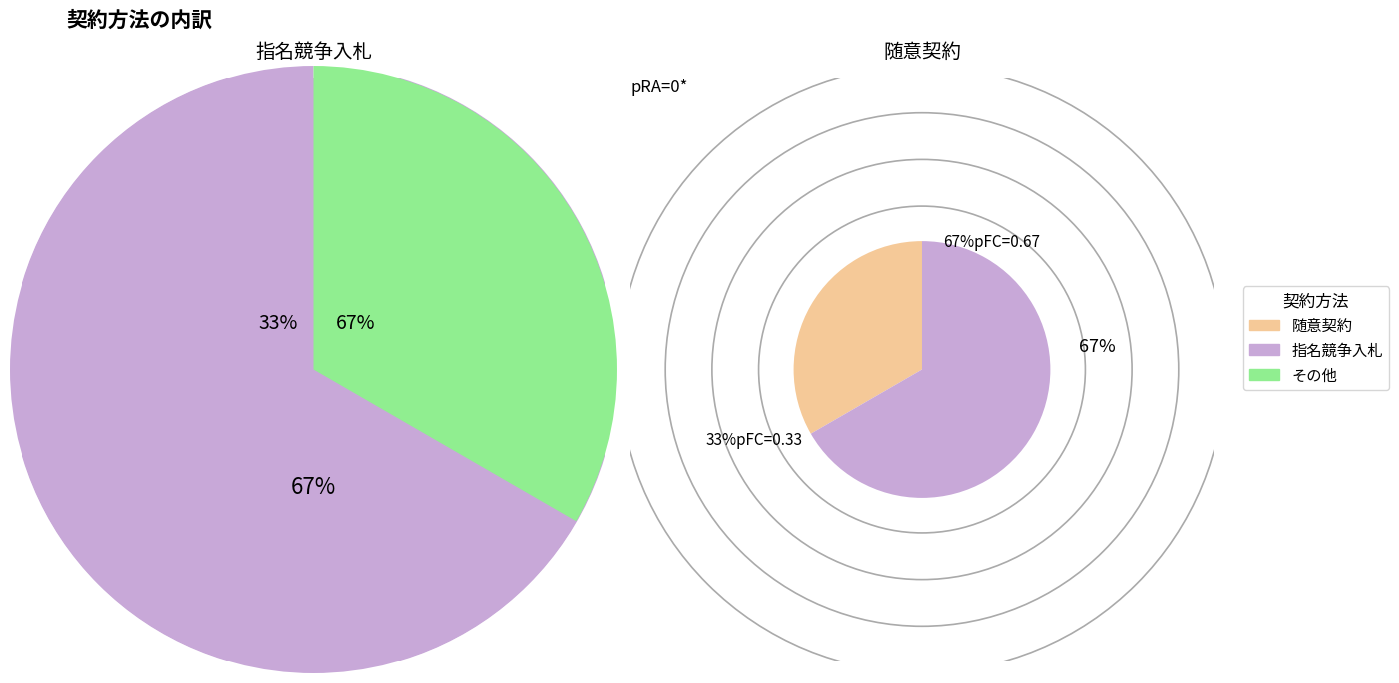

Is it true that 指名競争入札 is 67% of the pie?

True